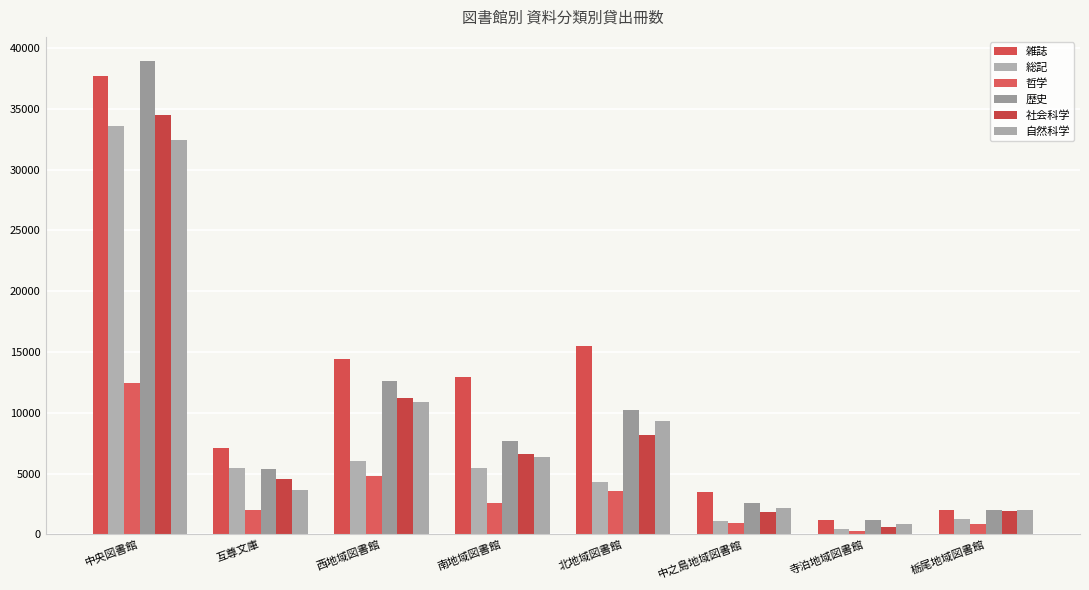

What are all the series names shown in the legend?

雑誌, 総記, 哲学, 歴史, 社会科学, 自然科学